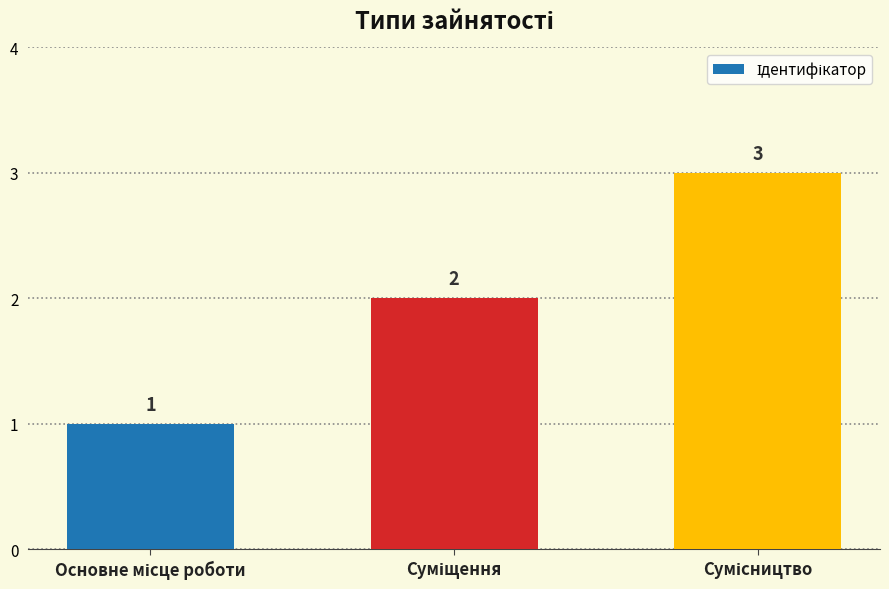

What is the value of the 1st bar from the left?

1